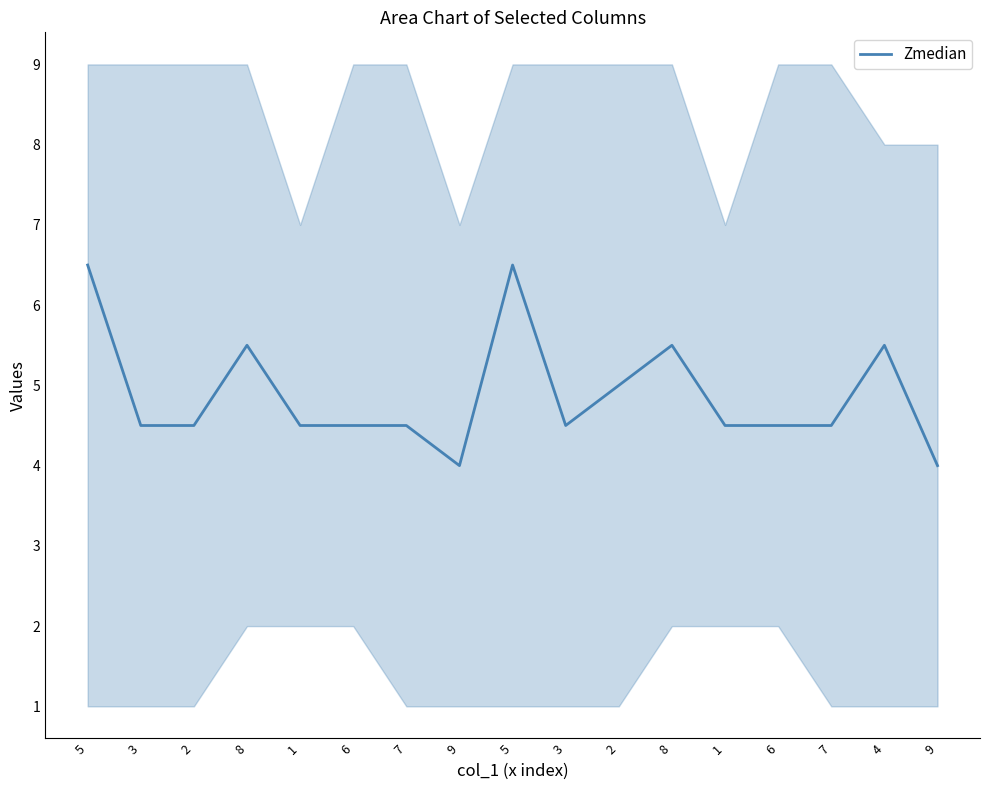

Which category has the lowest value across all series?

9